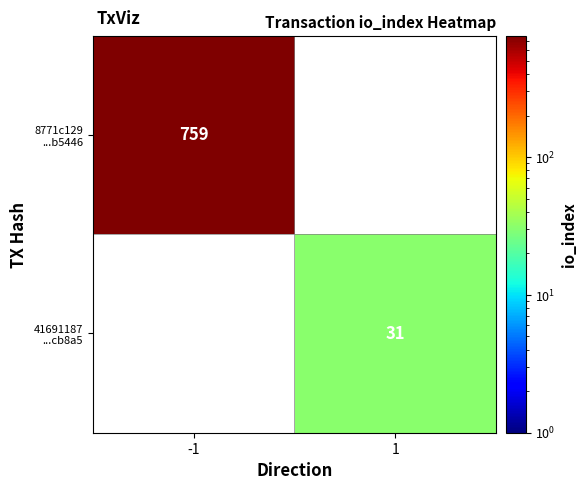

What is the smallest value displayed?

31.0